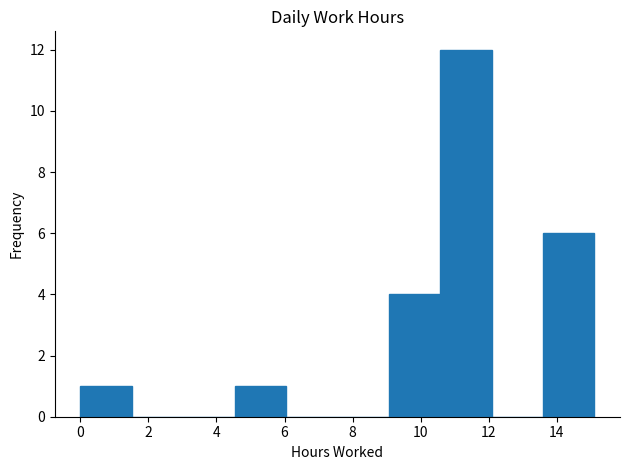

Reading left to right, transcribe this chart: for each bar, give the range it covers on the x-axis and its height. Neither the bar edges nor the heights are printed on the chart, so give them approximately, as read against the axes.

0.0 to 1.6: 1
1.6 to 3.0: 0
3.0 to 4.6: 0
4.6 to 6.0: 1
6.0 to 7.6: 0
7.6 to 9.0: 0
9.0 to 10.6: 4
10.6 to 12.0: 12
12.0 to 13.6: 0
13.6 to 15.2: 6